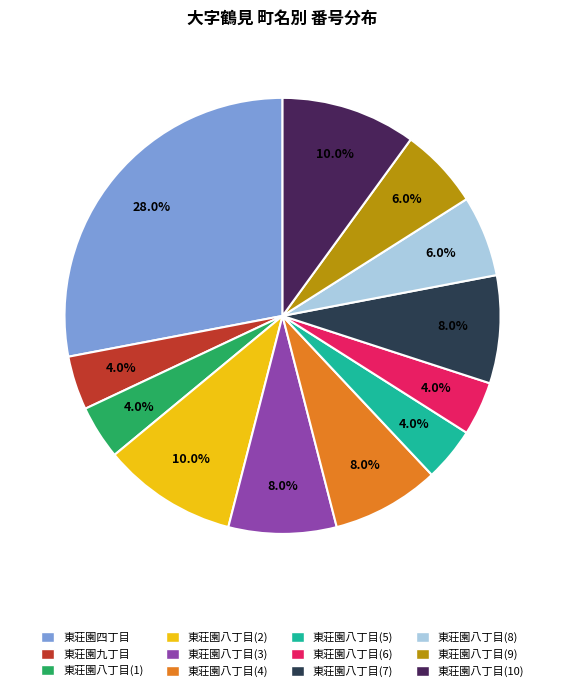

Which category has the biggest portion of the pie?

東荘園四丁目